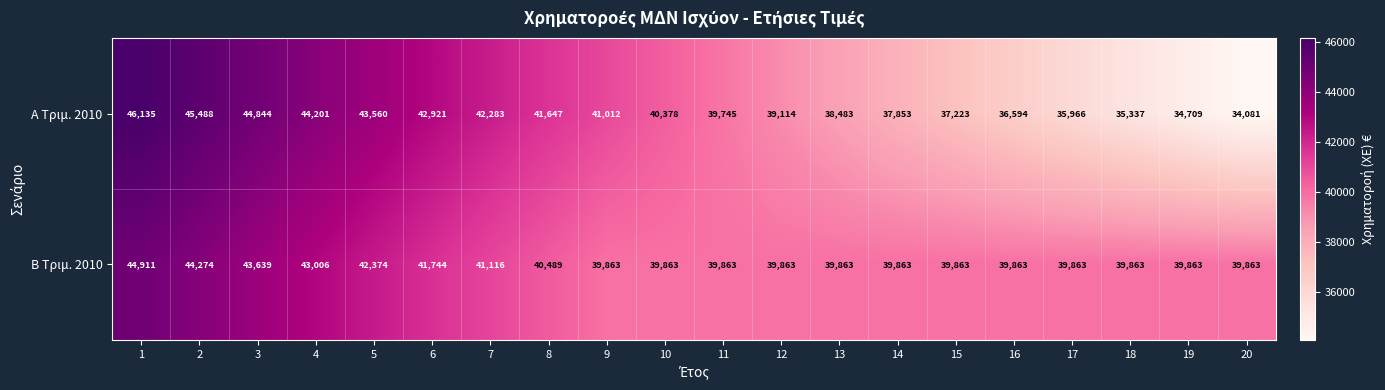

What is the difference between the Α Τριμ. 2010 values at 4 and 15?

6978